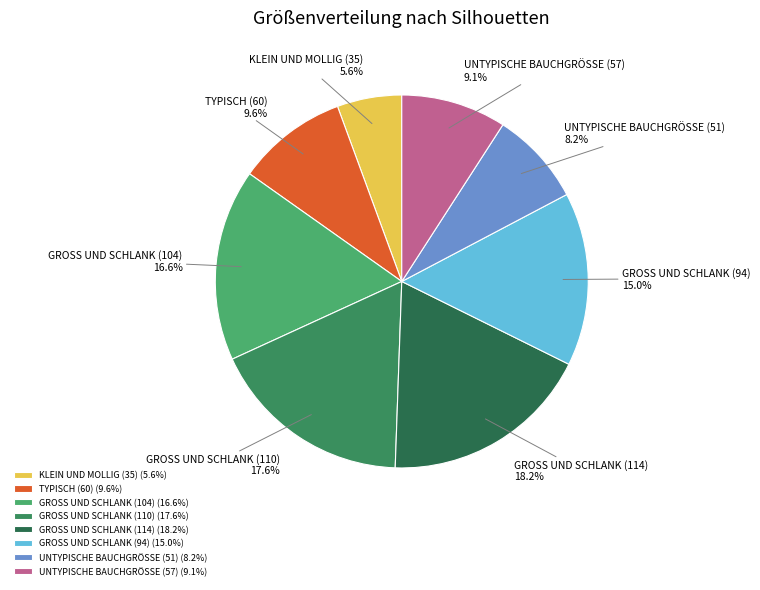

Count the number of slices in the pie.

8